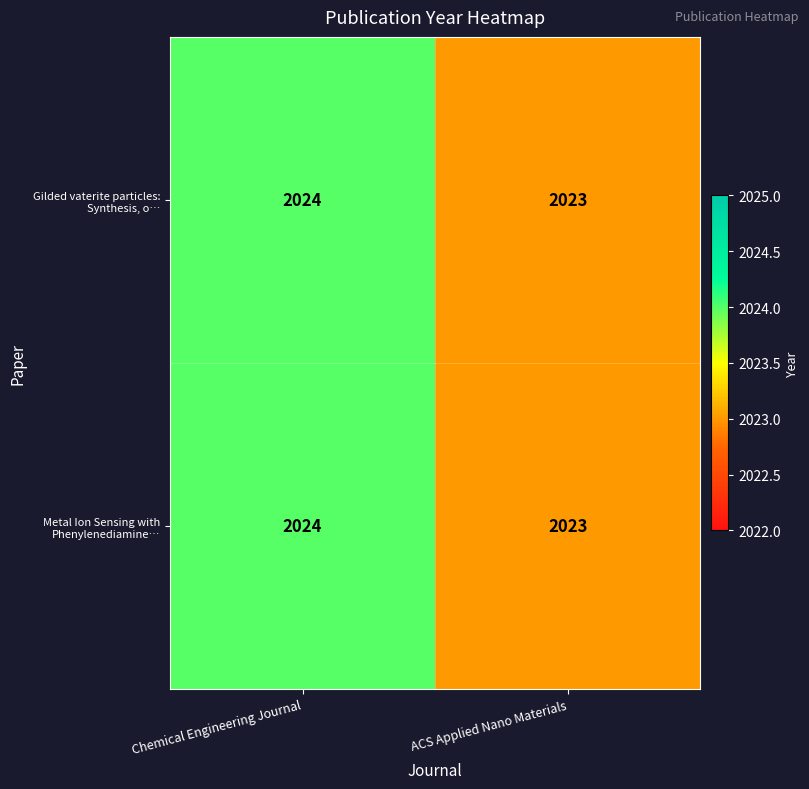

Read the Metal Ion Sensing with Phenylenediamine… value at ACS Applied Nano Materials.

2023